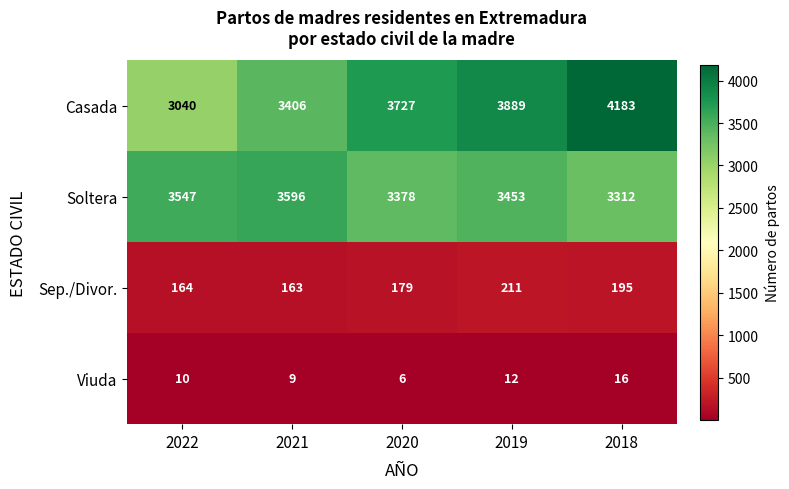

What is the total value across all series at 2020?

7290